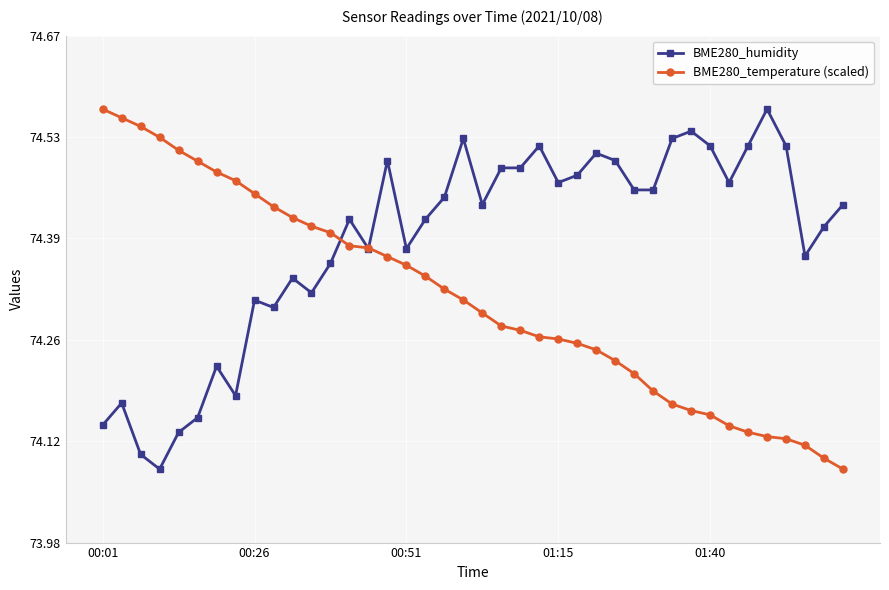

Which series has the largest total across all categories?

BME280_humidity